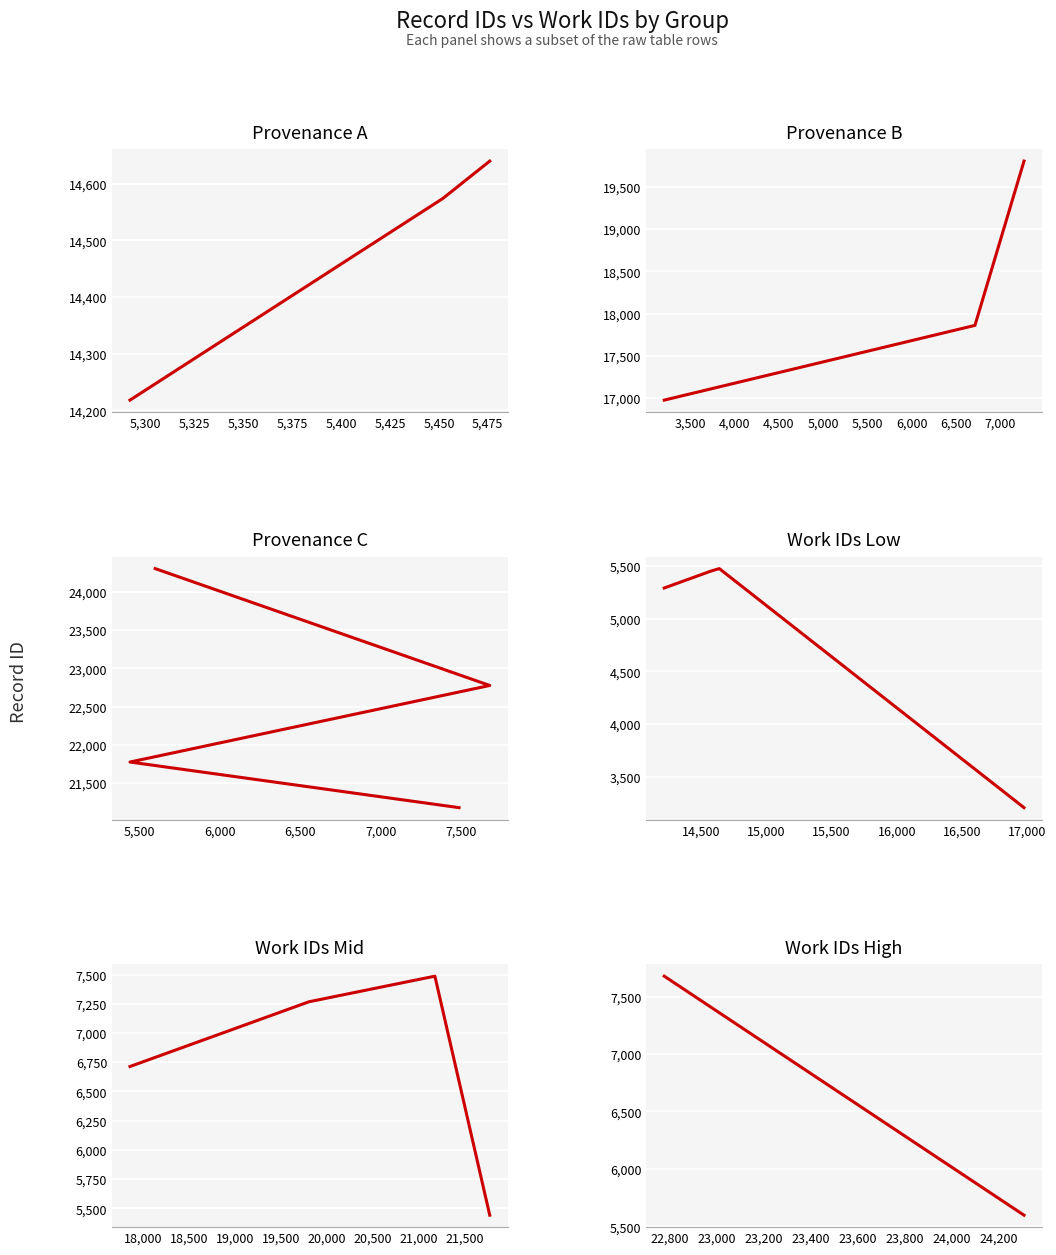

What is the label of the 1st point from the right?

5598